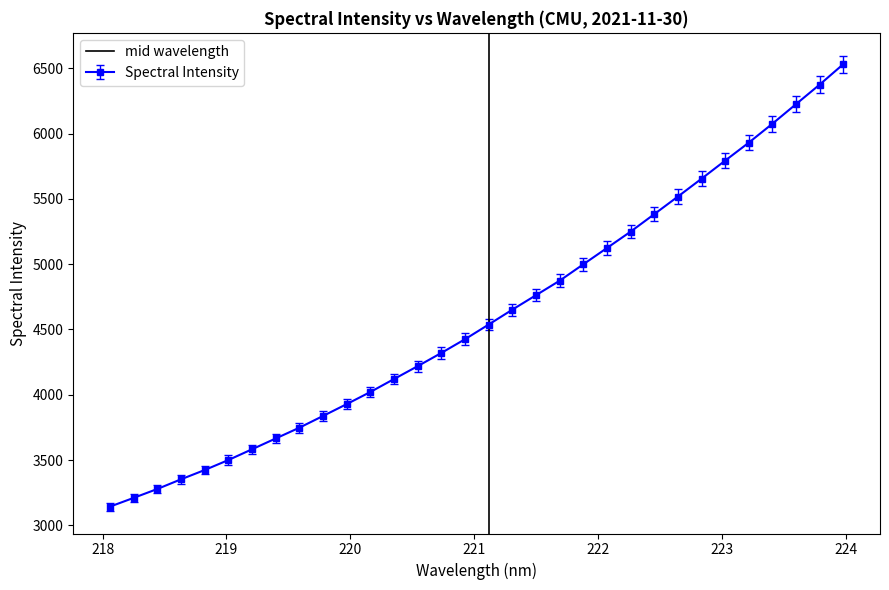

What is the minimum value for Spectral Intensity?

3143.5